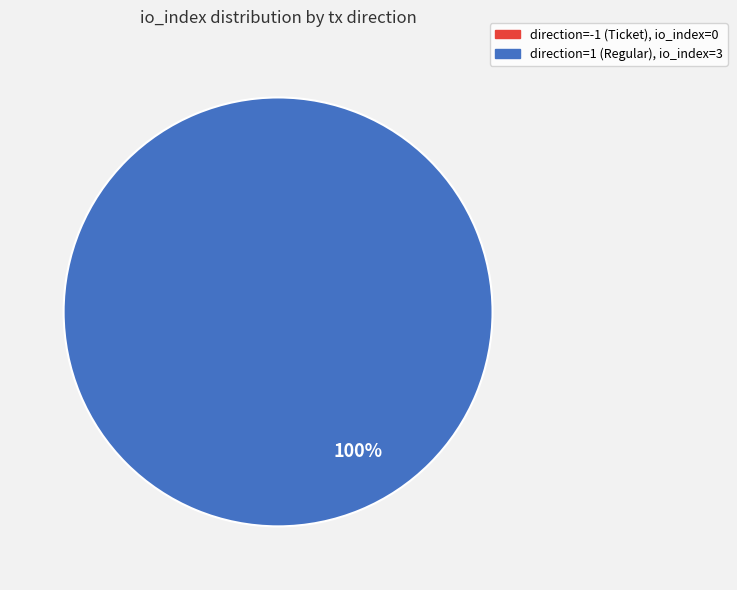

Count the number of slices in the pie.

1